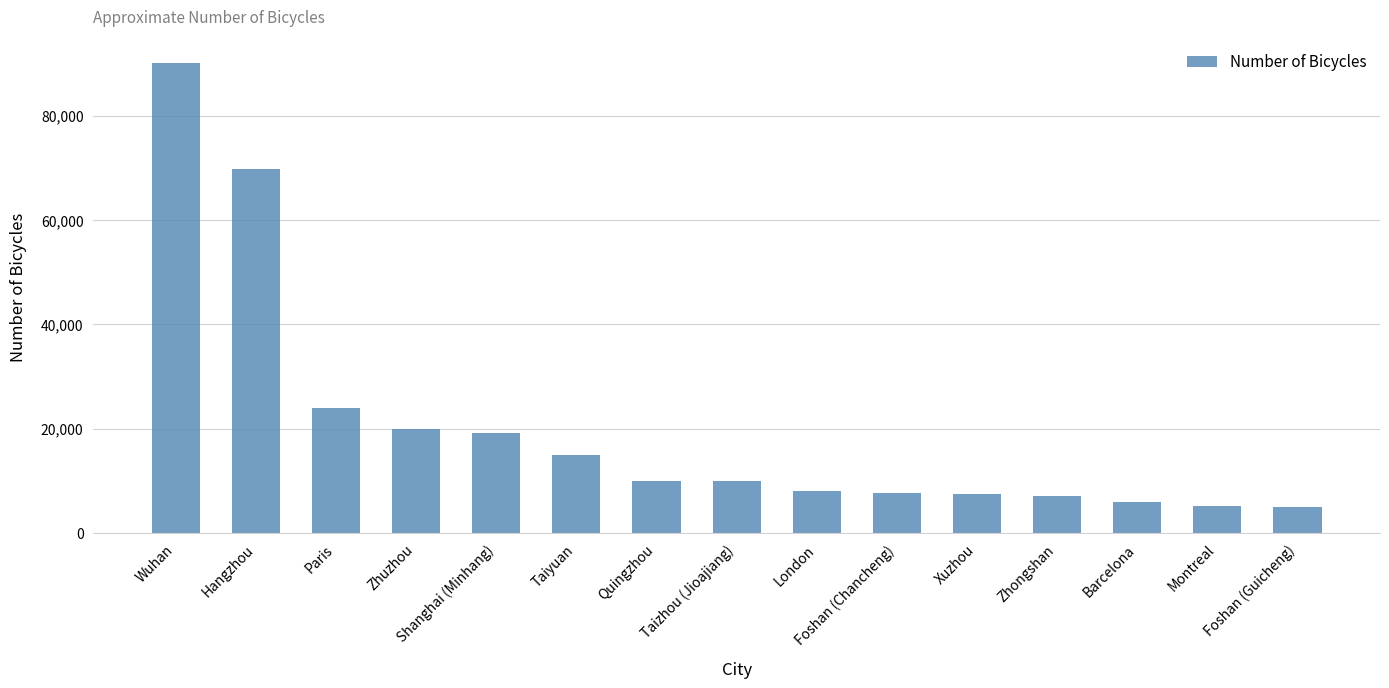

What is the approximate value at Foshan (Guicheng)?

5000